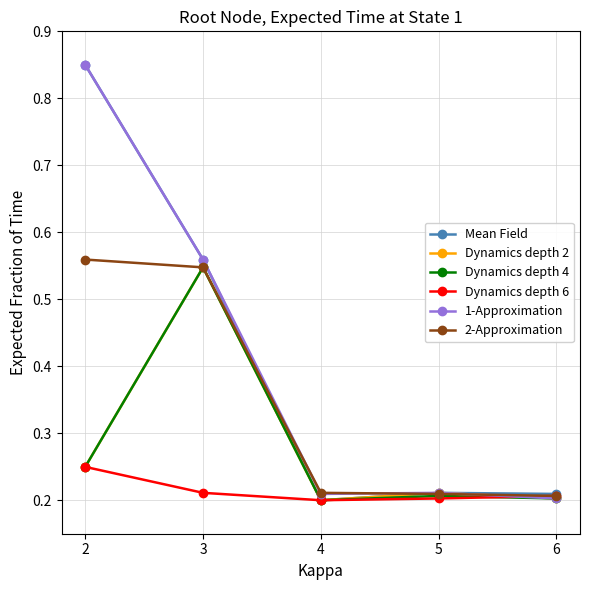

The Dynamics depth 6 series shows 0.3 at 6. True or false?

False